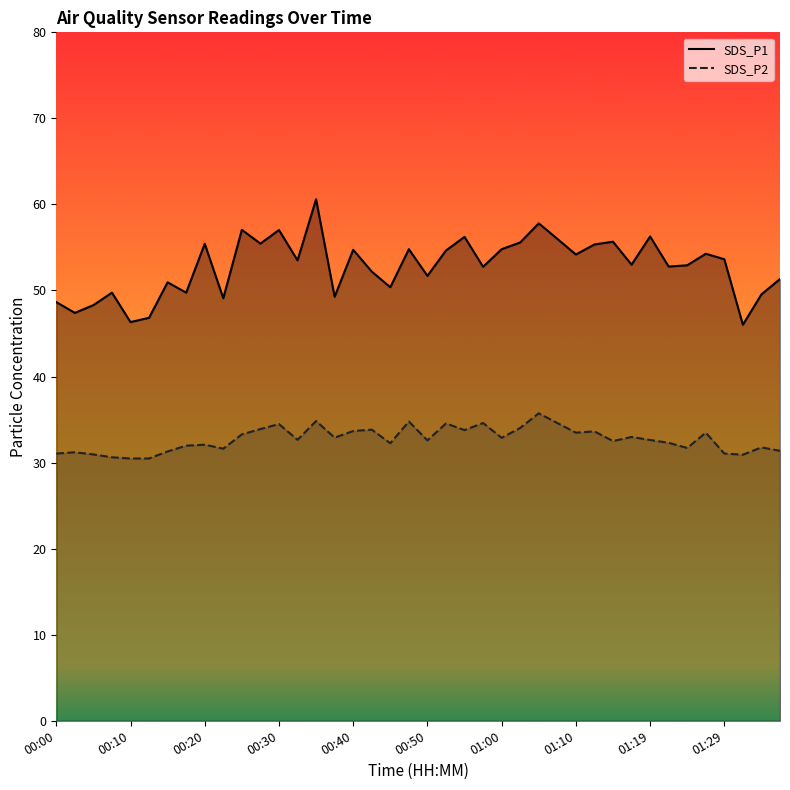

List the series in order of their overall mean, highest first.

SDS_P1, SDS_P2